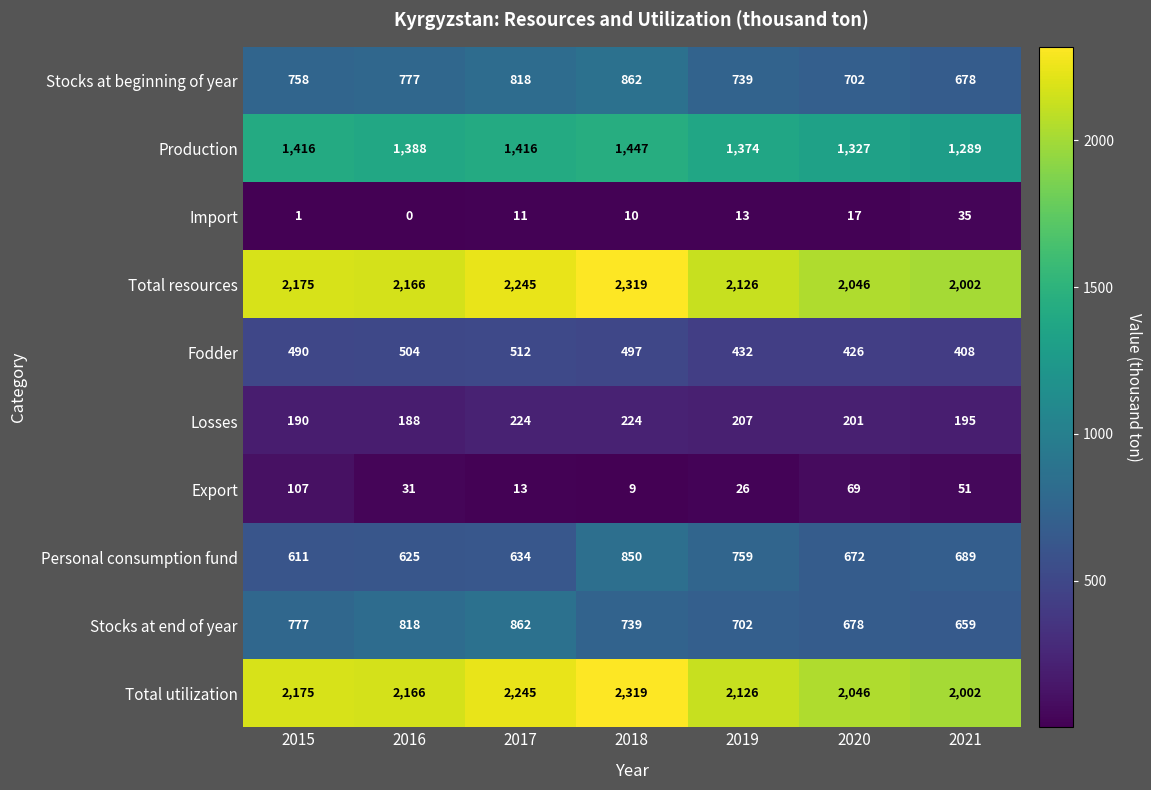

At which category does the chart reach its peak across all series?

2018